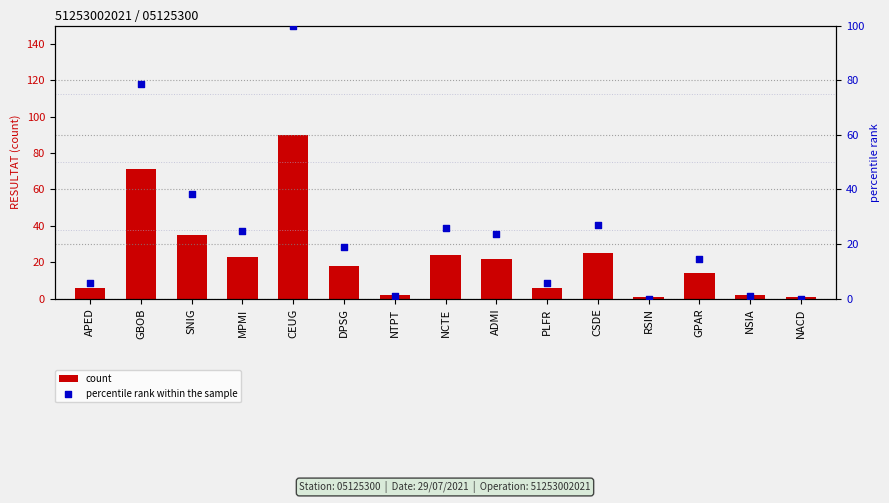

Which series reaches the maximum Y coordinate?

percentile rank within the sample